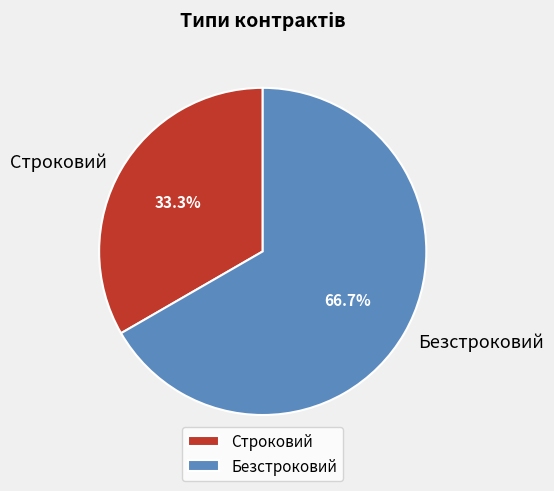

Which slice represents more than half of the pie?

Безстроковий